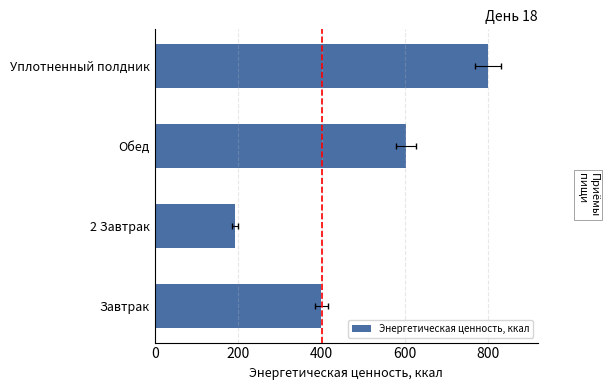

What is the average value?

498.3